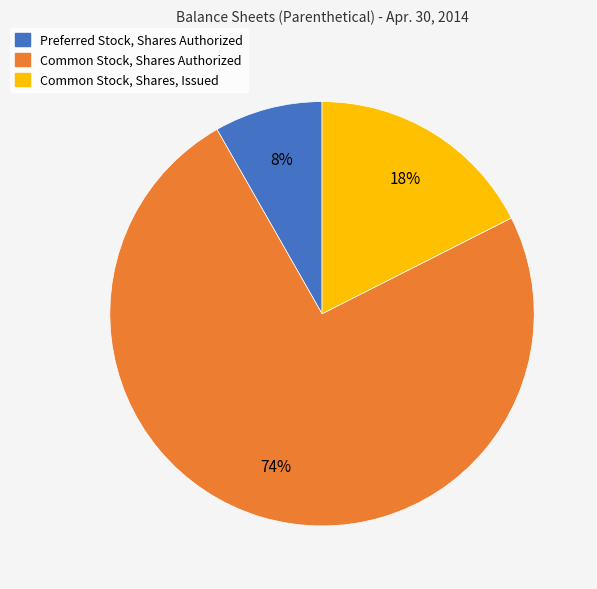

Is Preferred Stock, Shares Authorized the majority of the pie?

No